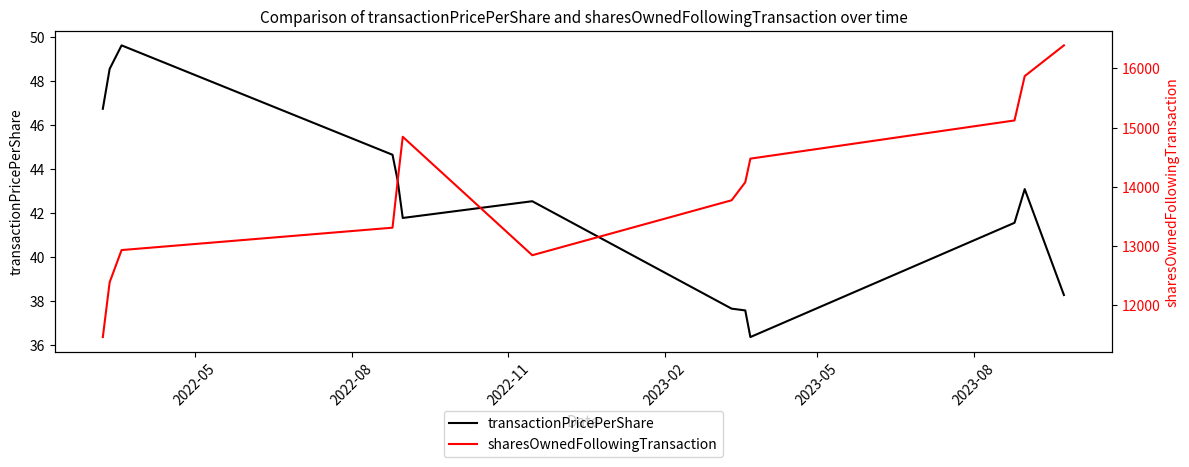

Reading right to left, transcribe all the data shown in this chart.

transactionPricePerShare: 38.3	43.1	41.6	36.4	37.6	37.7	42.5	41.8	43.5	44.6	49.6	48.5	46.7
sharesOwnedFollowingTransaction: 16389.0	15870.0	15121.0	14476.0	14077.0	13773.0	12845.0	14845.0	14096.0	13310.0	12932.0	12388.0	11463.0